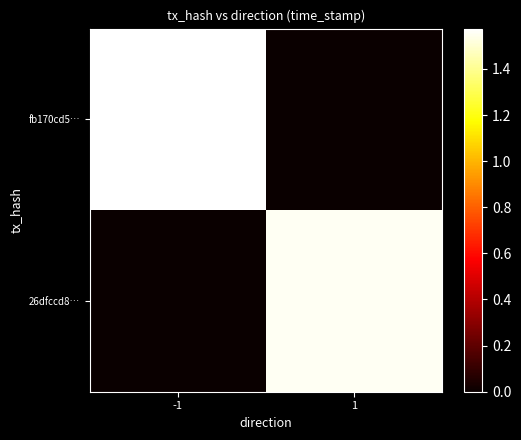

Reading left to right, what are all the values shown in this chart?

fb170cd5…: -1=1574910428	1=0
26dfccd8…: -1=0	1=1556046011